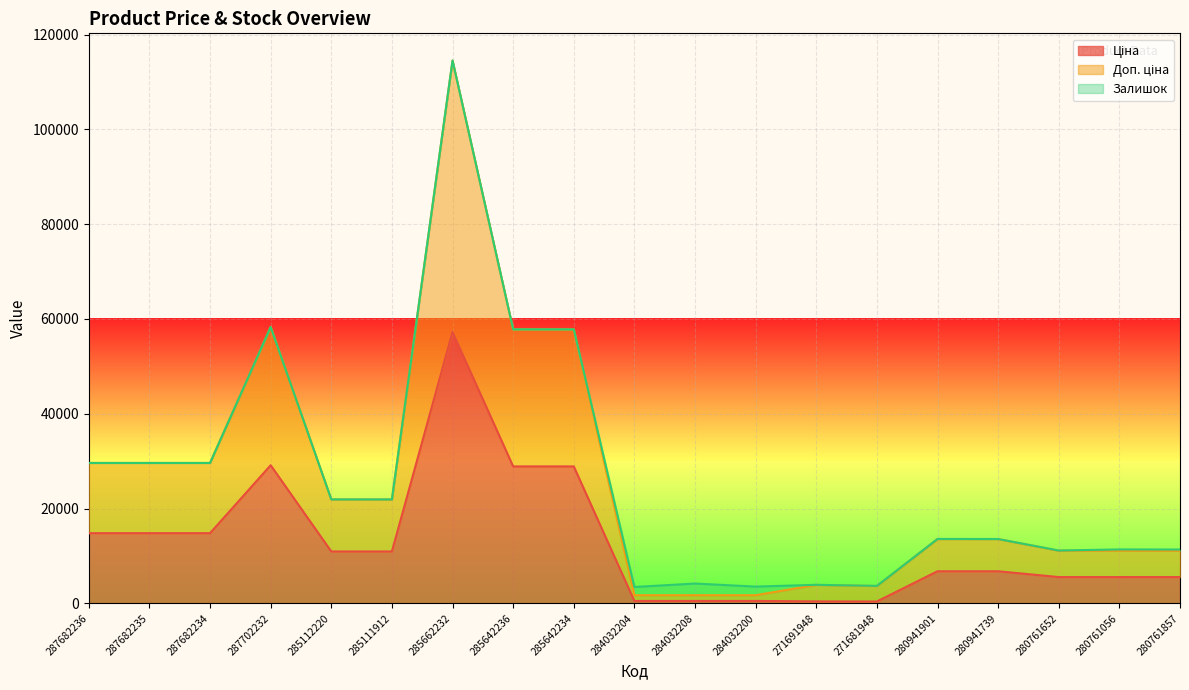

Between 284032204 and 271681948, which series saw the biggest shift?

Доп. ціна